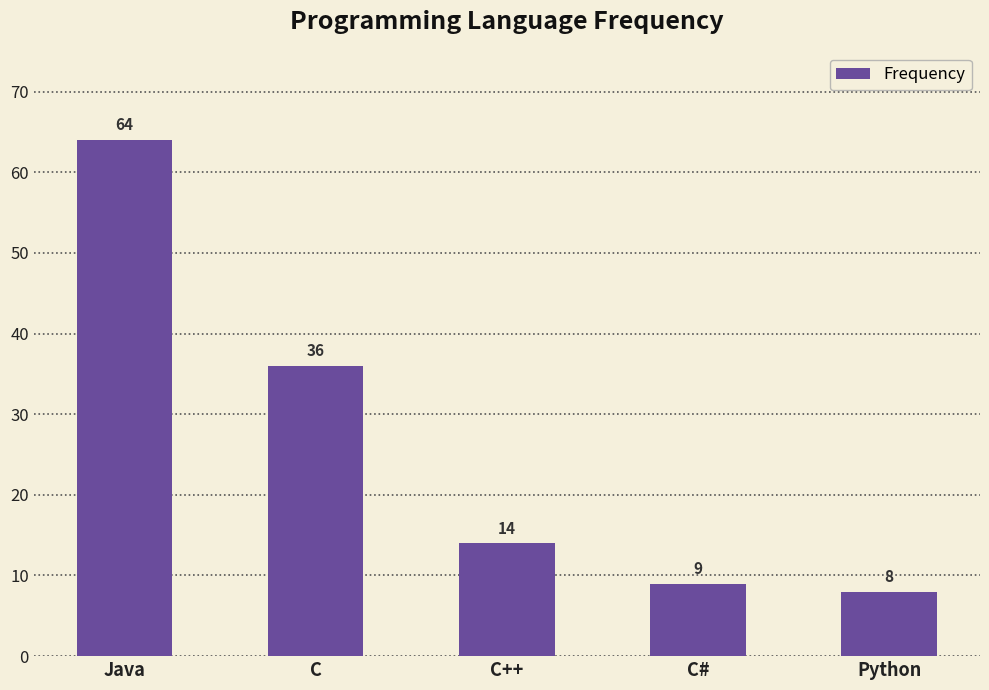

How many bars are there in total?

5